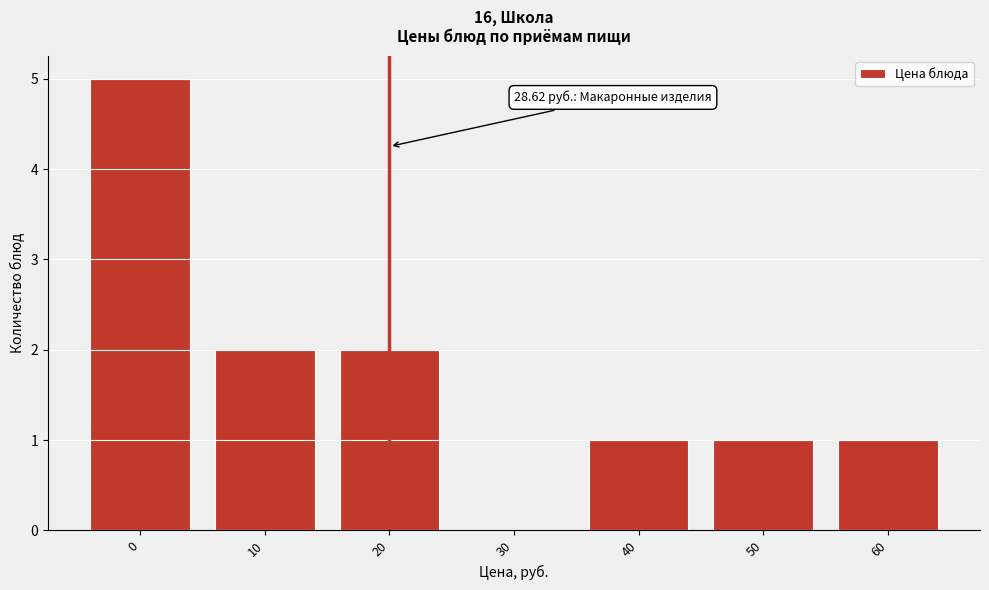

Reading left to right, extract all data points from this chart.

0=5	10=2	20=2	30=0	40=1	50=1	60=1